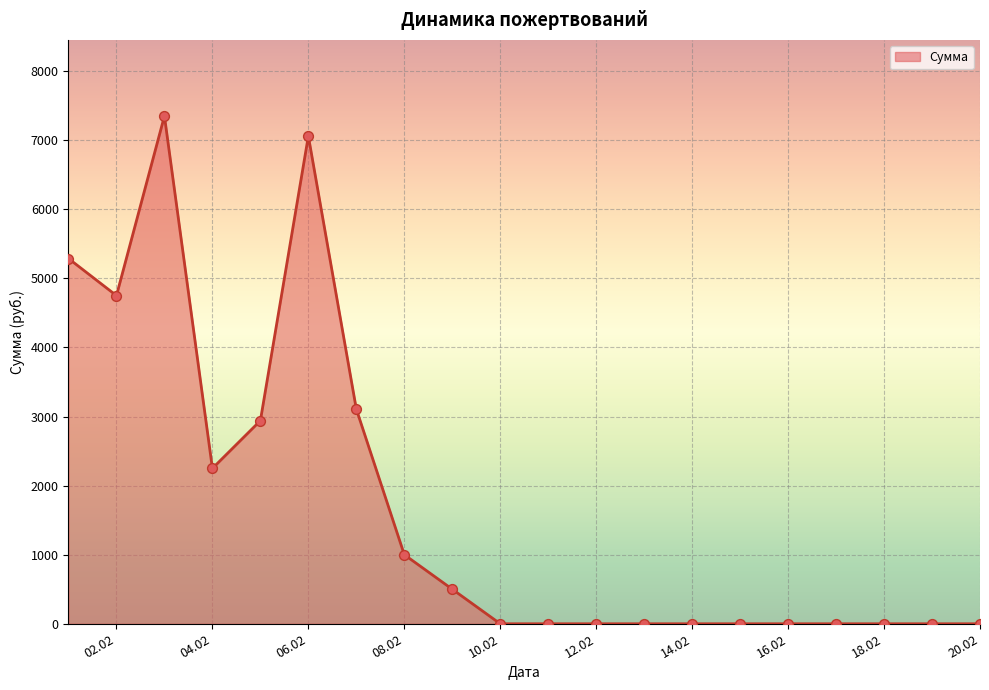

What is the greatest value displayed?

7349.0